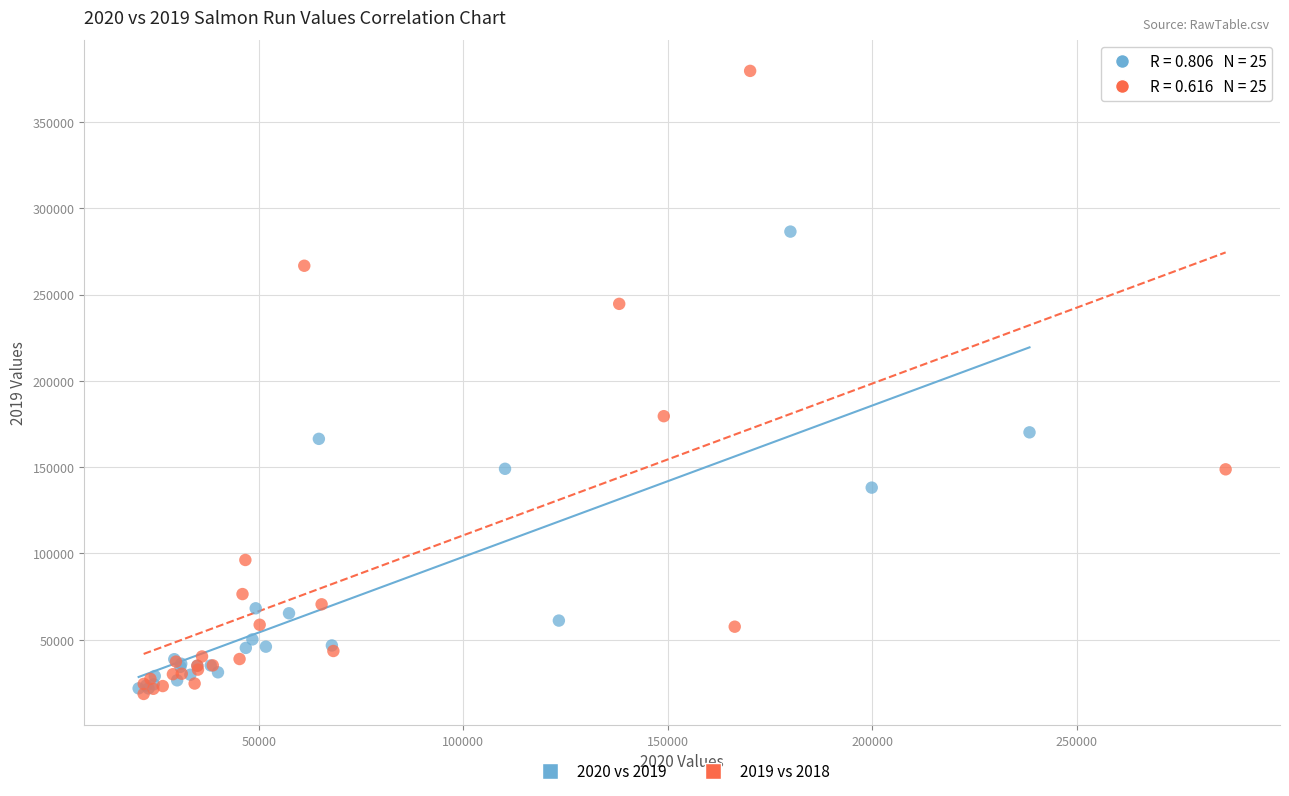

Which series contains the highest Y value?

2019 vs 2018